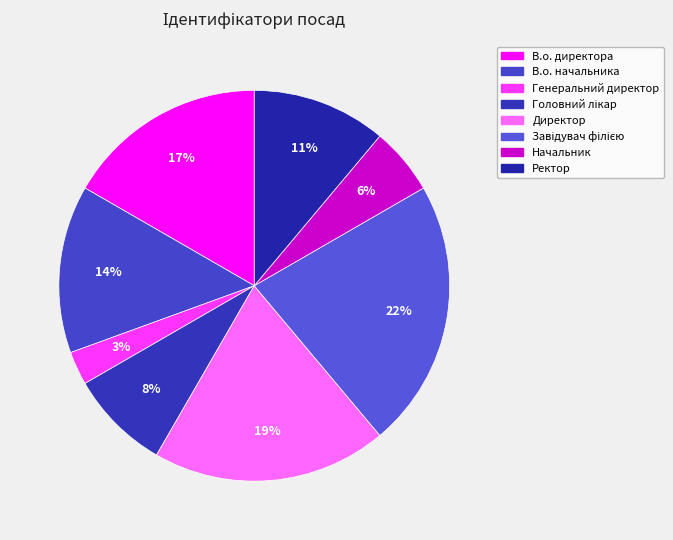

Is there a majority slice in this chart?

No